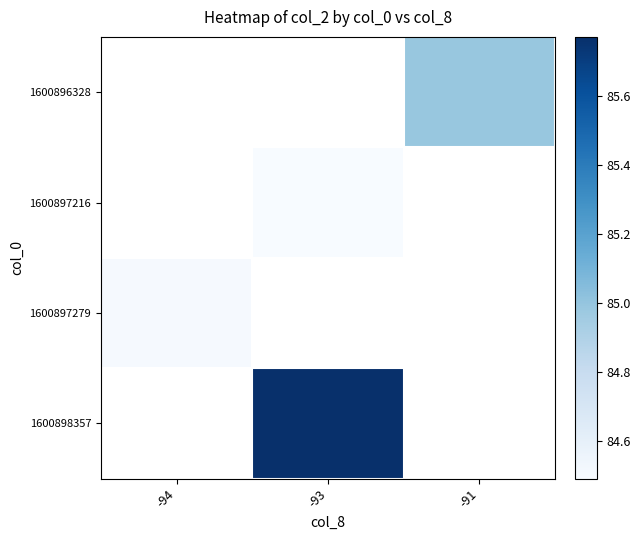

Reading left to right, extract all data points from this chart.

1600896328: -94=0.0	-93=0.0	-91=85.0
1600897216: -94=0.0	-93=84.5	-91=0.0
1600897279: -94=84.5	-93=0.0	-91=0.0
1600898357: -94=0.0	-93=85.8	-91=0.0